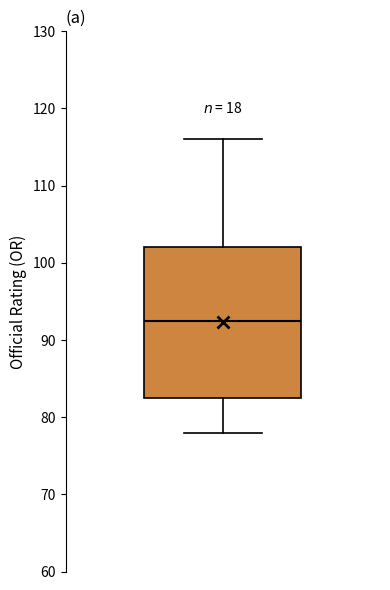

Transcribe this box plot: give where the median line is, the range the box spans, and where the two whiskers end, as read against the y-axis. The values are not printed on the chart, so give them approximately, as read against the axis.

median 93, box 83 to 102, whiskers 78 to 116